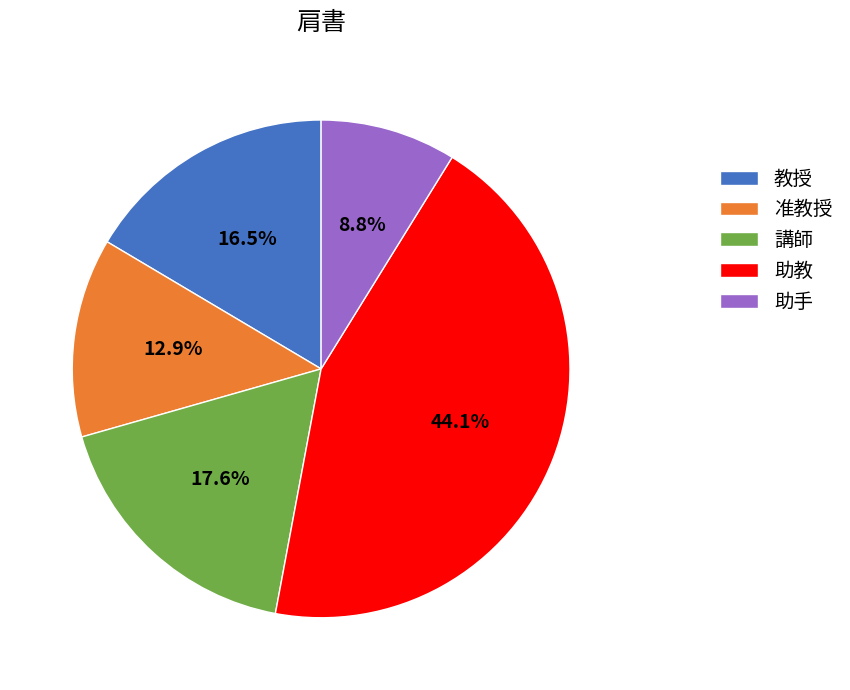

What is the ratio of the value at 講師 to the value at 准教授?

1.4